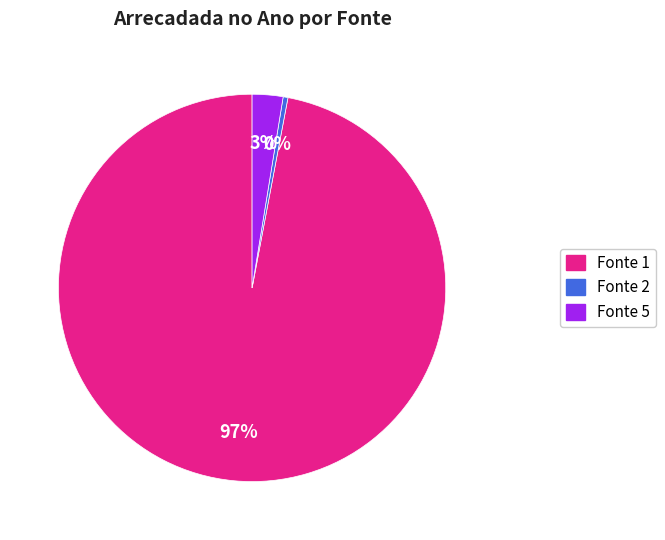

How many slices are in this pie chart?

3